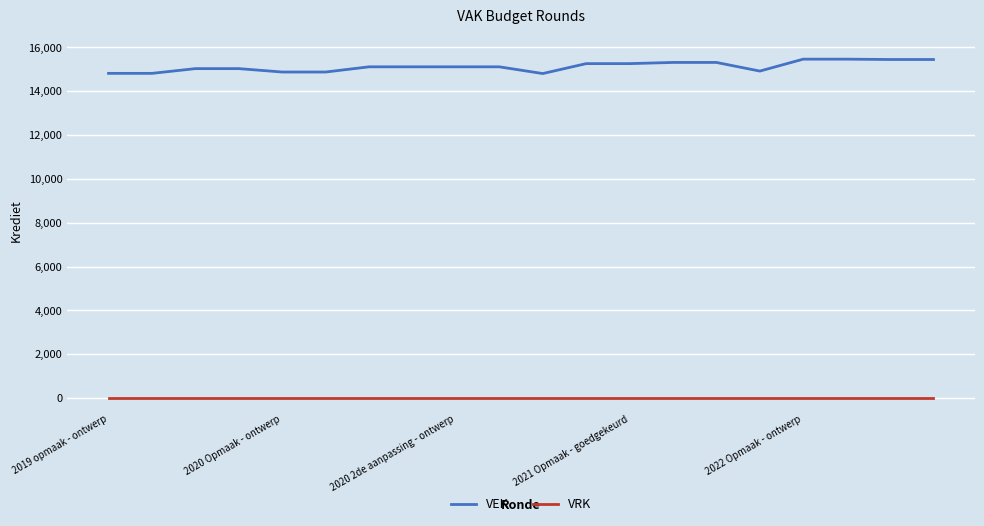

What are all the series names shown in the legend?

VEK, VRK